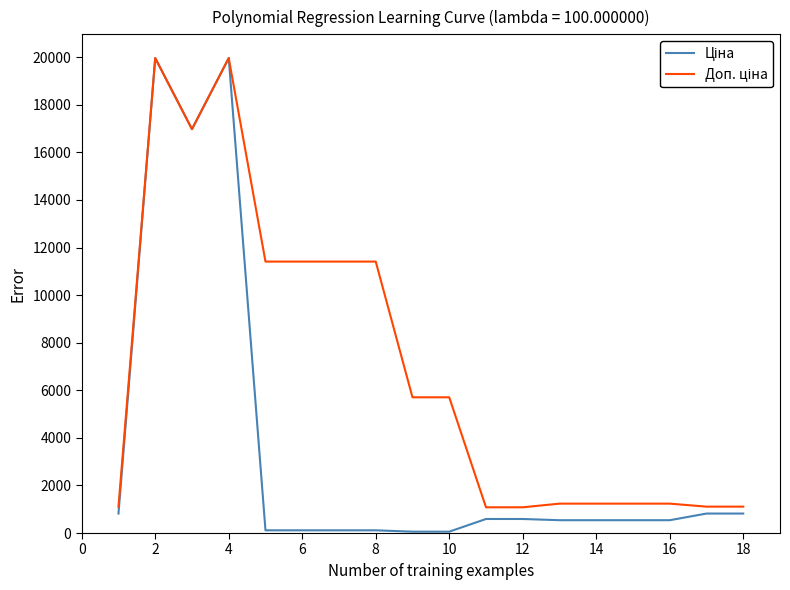

Which series has the largest total across all categories?

Доп. ціна